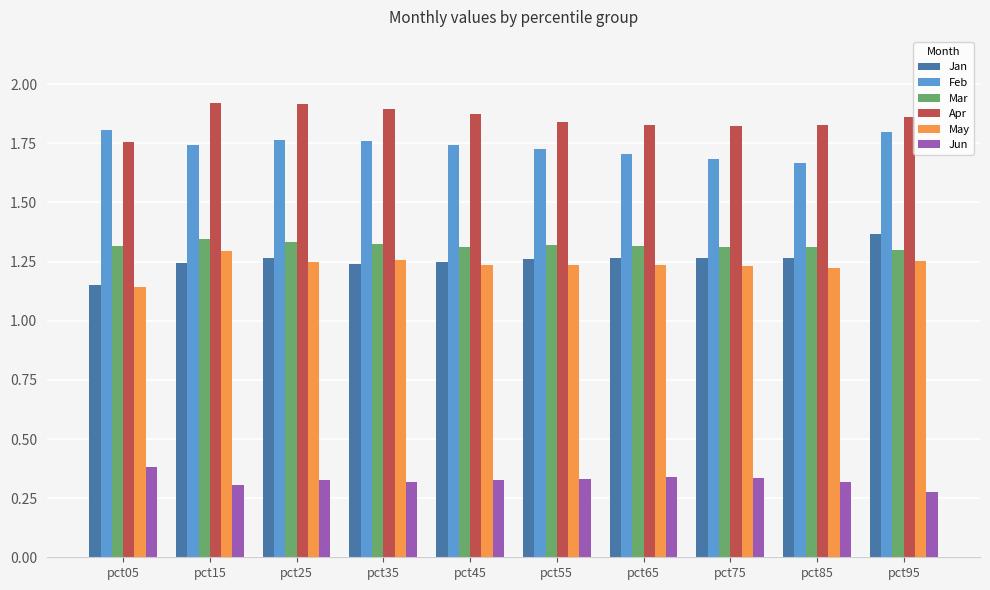

What are all the series names shown in the legend?

Jan, Feb, Mar, Apr, May, Jun